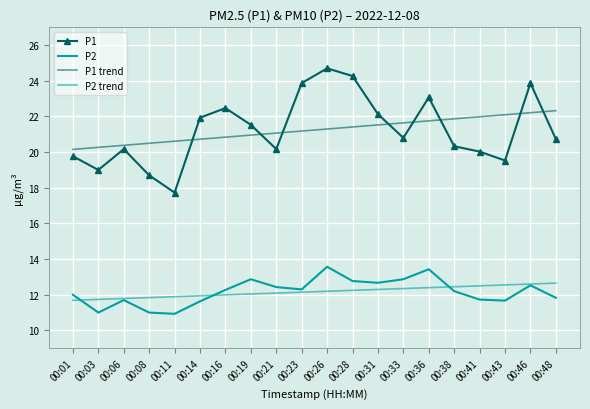

At how many categories does at least one series exceed 11?

20